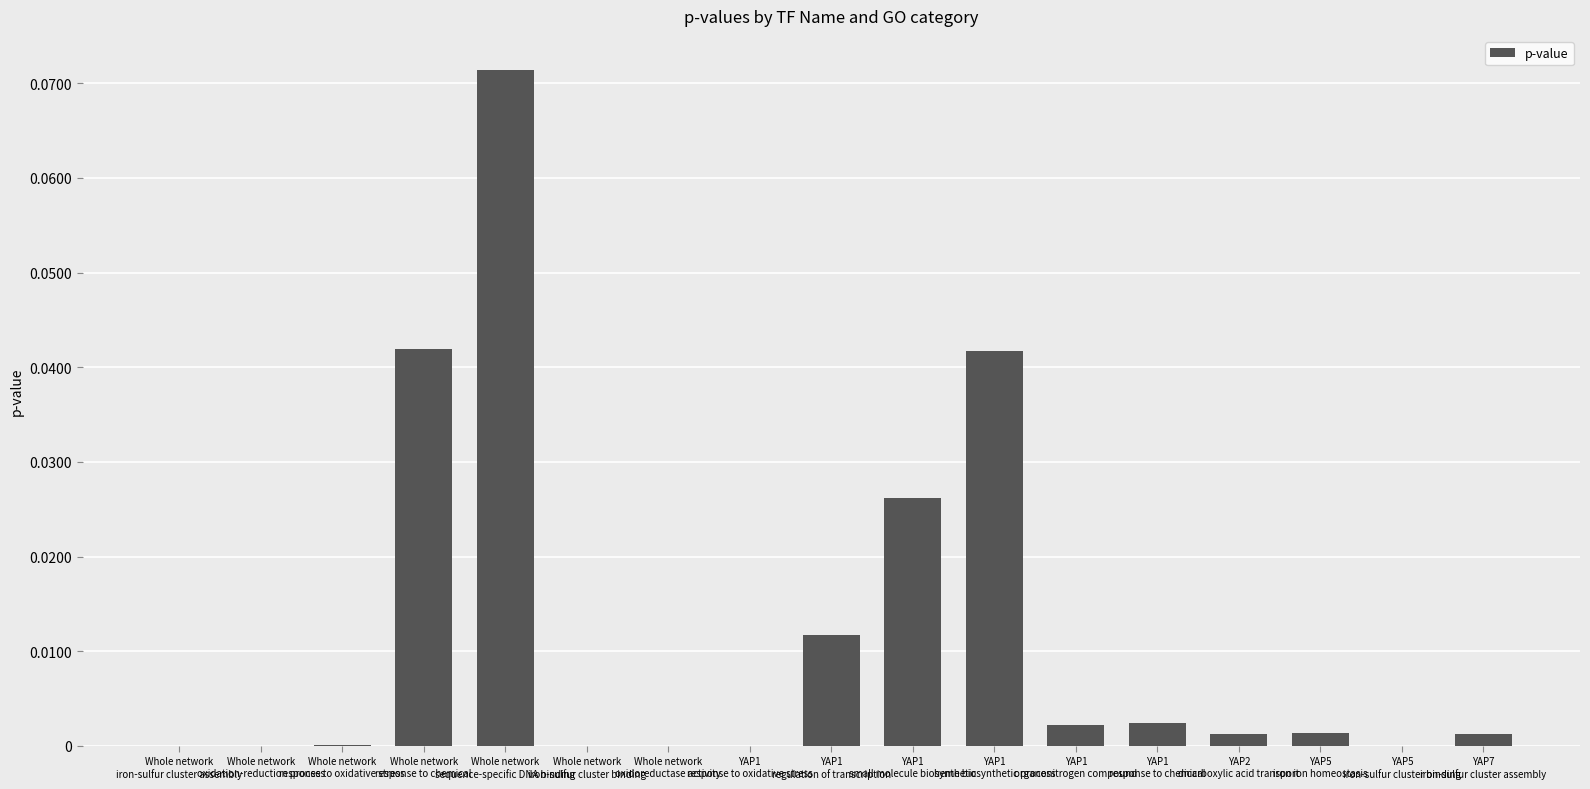

Reading left to right, list all the values displayed in this chart.

0.0	0.0	0.0	0.0	0.1	0.0	0.0	0.0	0.0	0.0	0.0	0.0	0.0	0.0	0.0	0.0	0.0